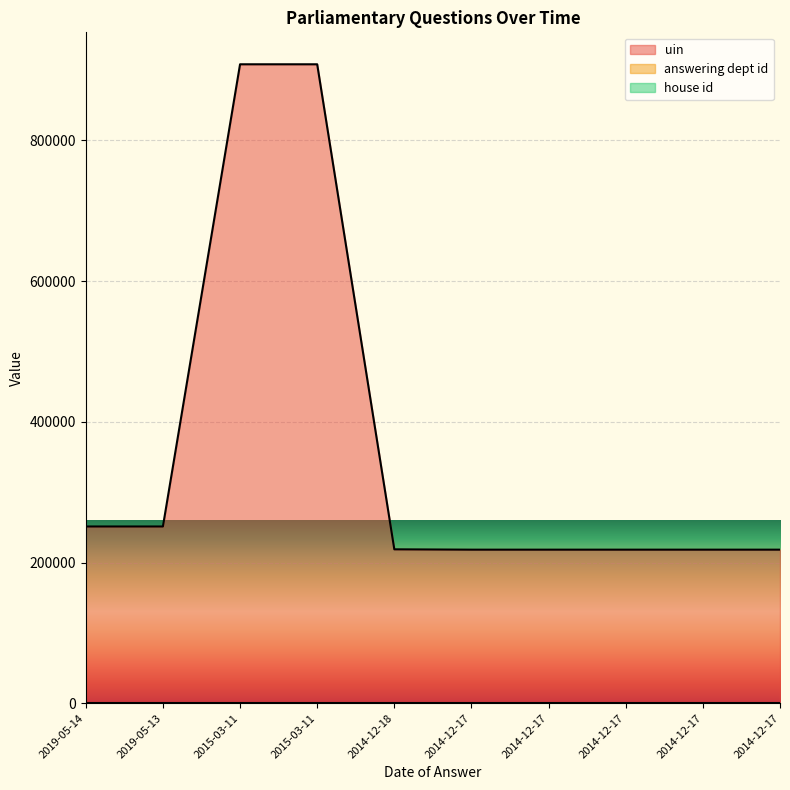

What is the difference between the maximum and minimum values in the uin series?

689691